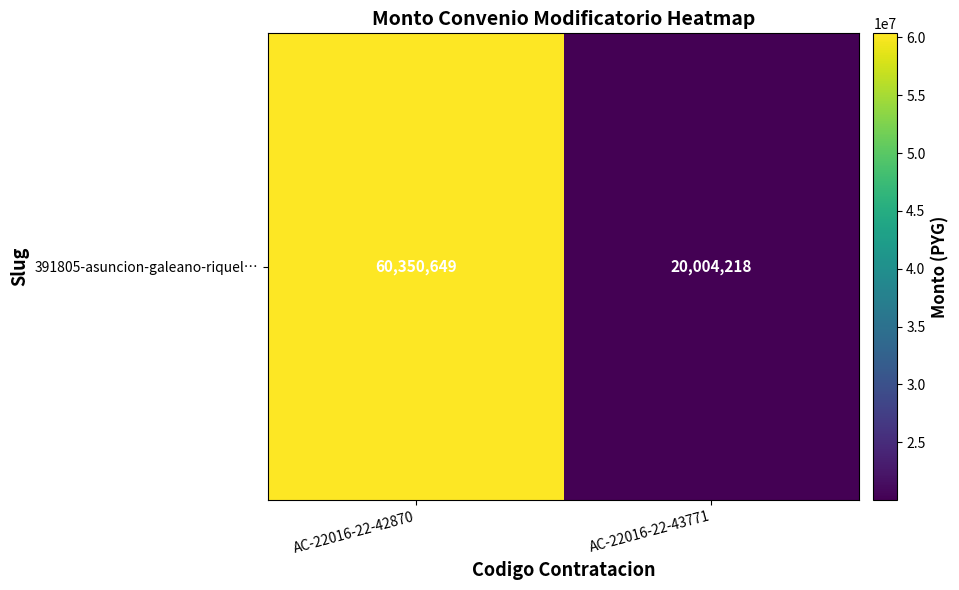

What is the maximum value shown in the chart?

60350649